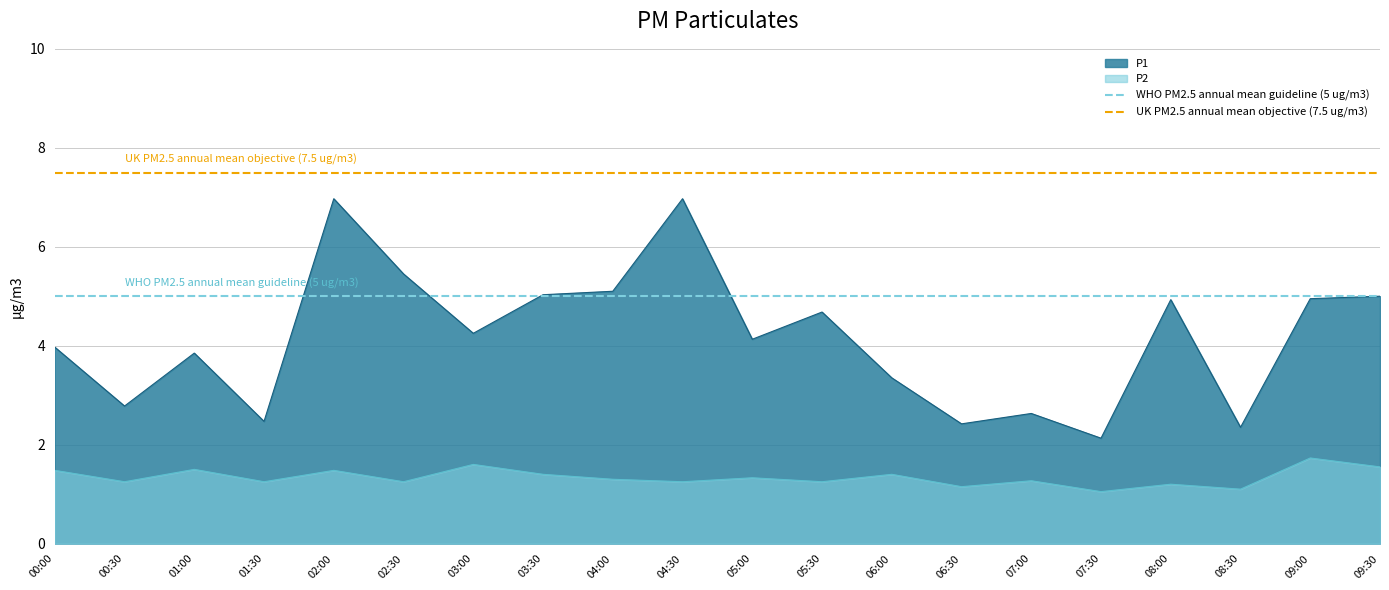

True or false: P2 and P1 intersect in this chart.

False